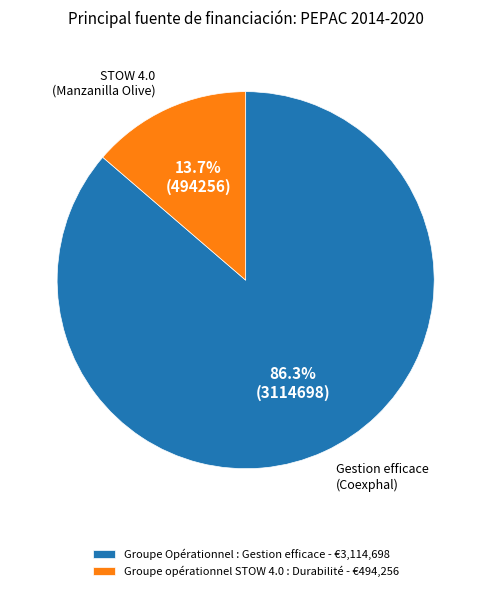

What is the ratio of the value at Groupe opérationnel STOW 4.0 : Durabilité to the value at Groupe Opérationnel : Gestion efficace?

0.2